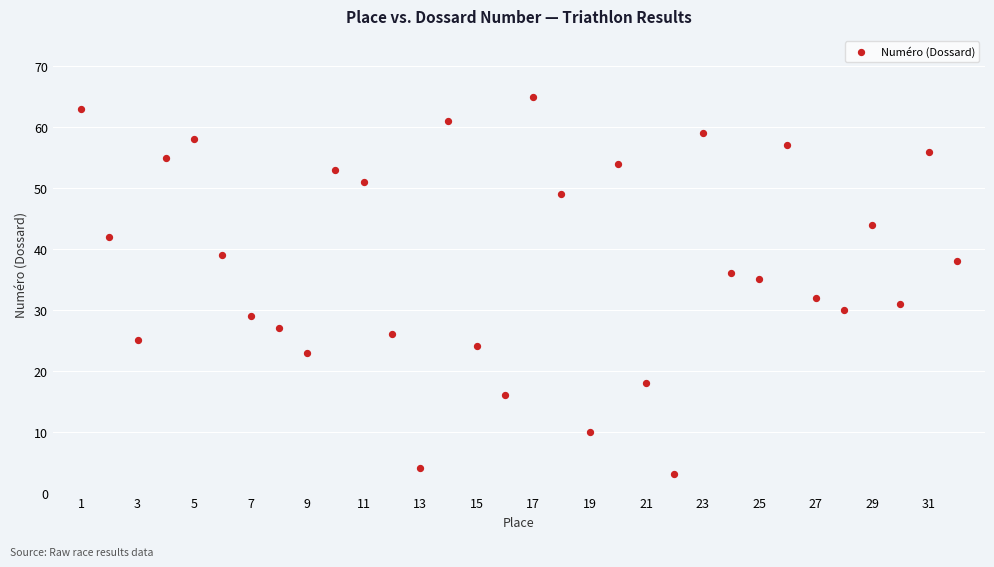

What is the range of Y values (max minus min)?

62